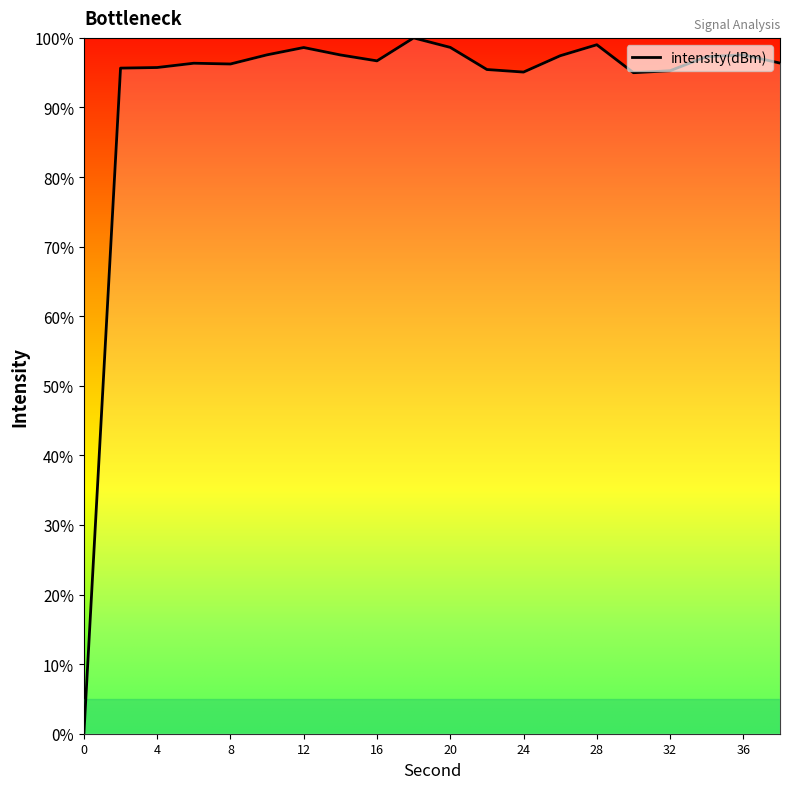

What is the sum of all values?

1841.6